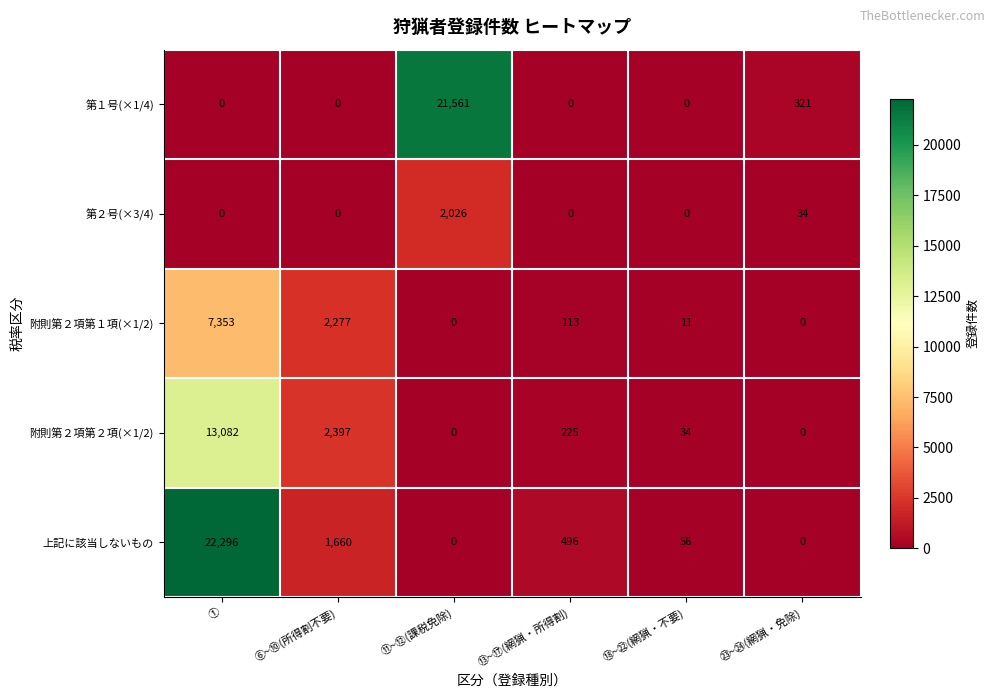

Which series has the largest total across all categories?

上記に該当しないもの